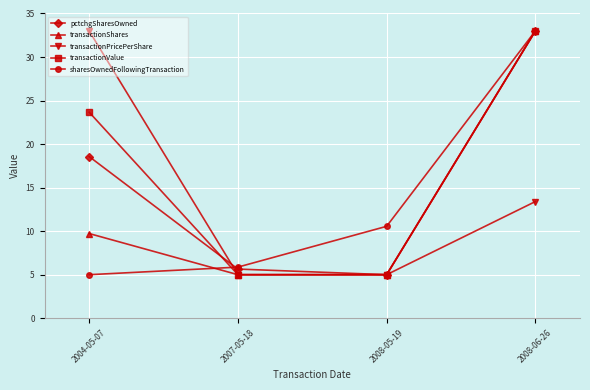

How many data points in transactionPricePerShare are less than 13?

2